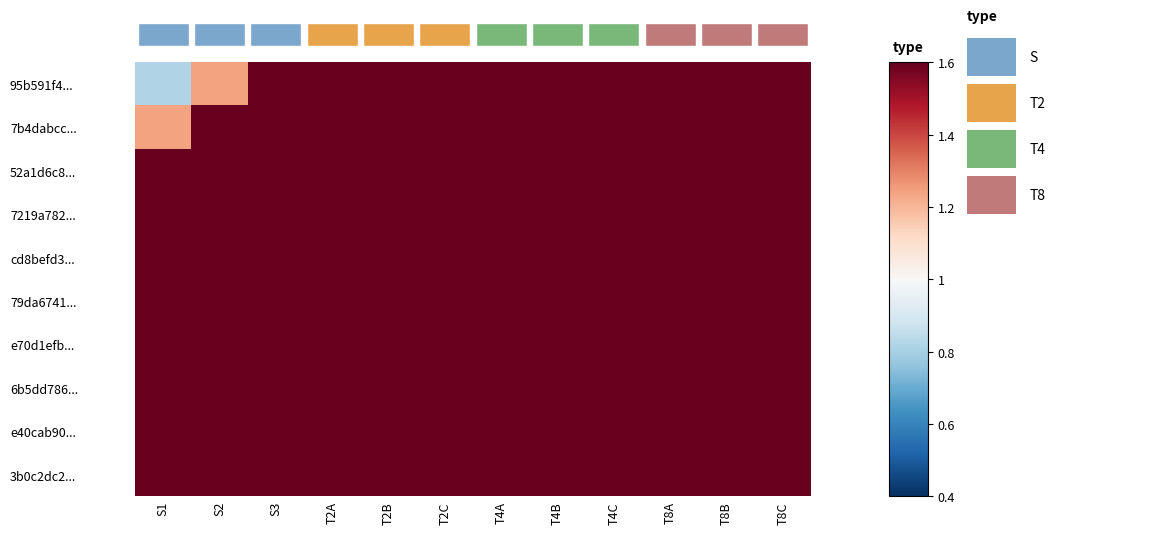

Rank the series at S3 from lowest to highest value.

95b591f4..., 7b4dabcc..., 52a1d6c8..., 7219a782..., cd8befd3..., 79da6741..., e70d1efb..., 6b5dd786..., e40cab90..., 3b0c2dc2...